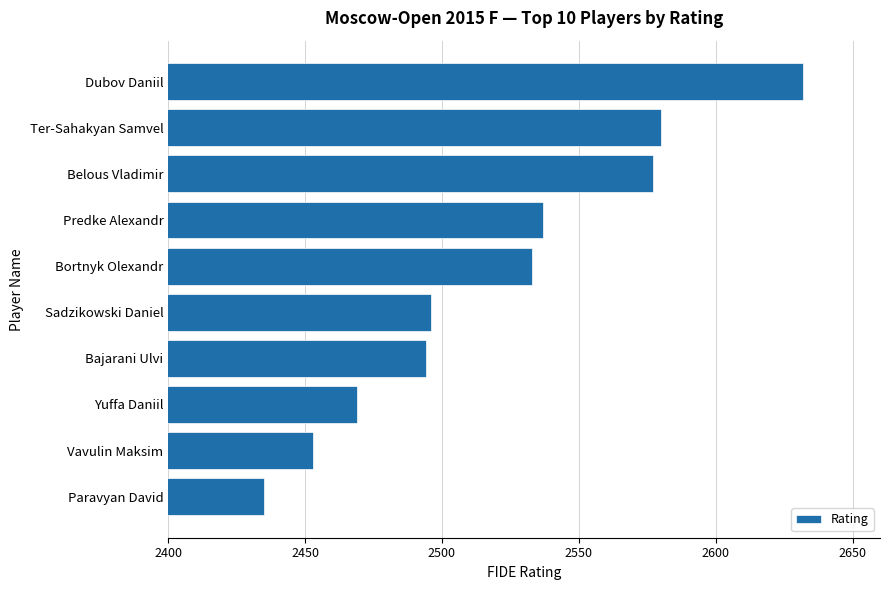

How many series are shown in this chart?

1